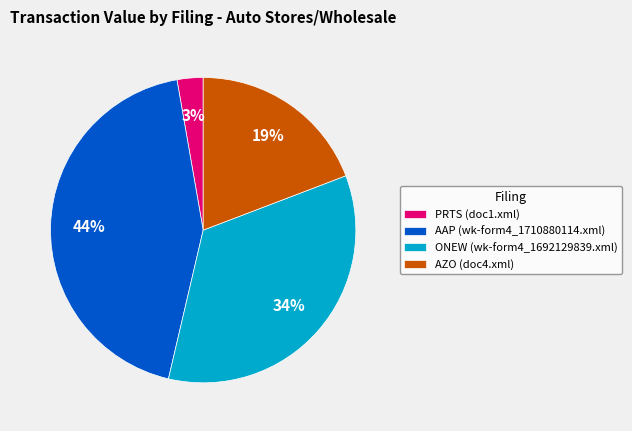

Which slice is the largest?

AAP (wk-form4_1710880114.xml)